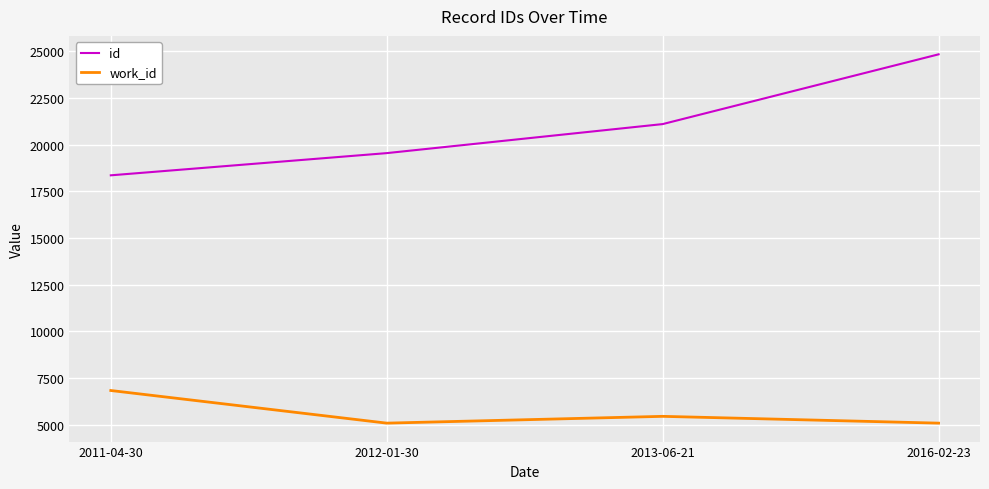

How many interior local peaks does the work_id series have?

1